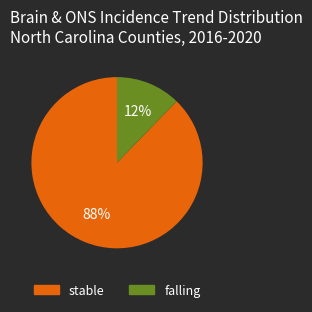

Is there a majority slice in this chart?

Yes